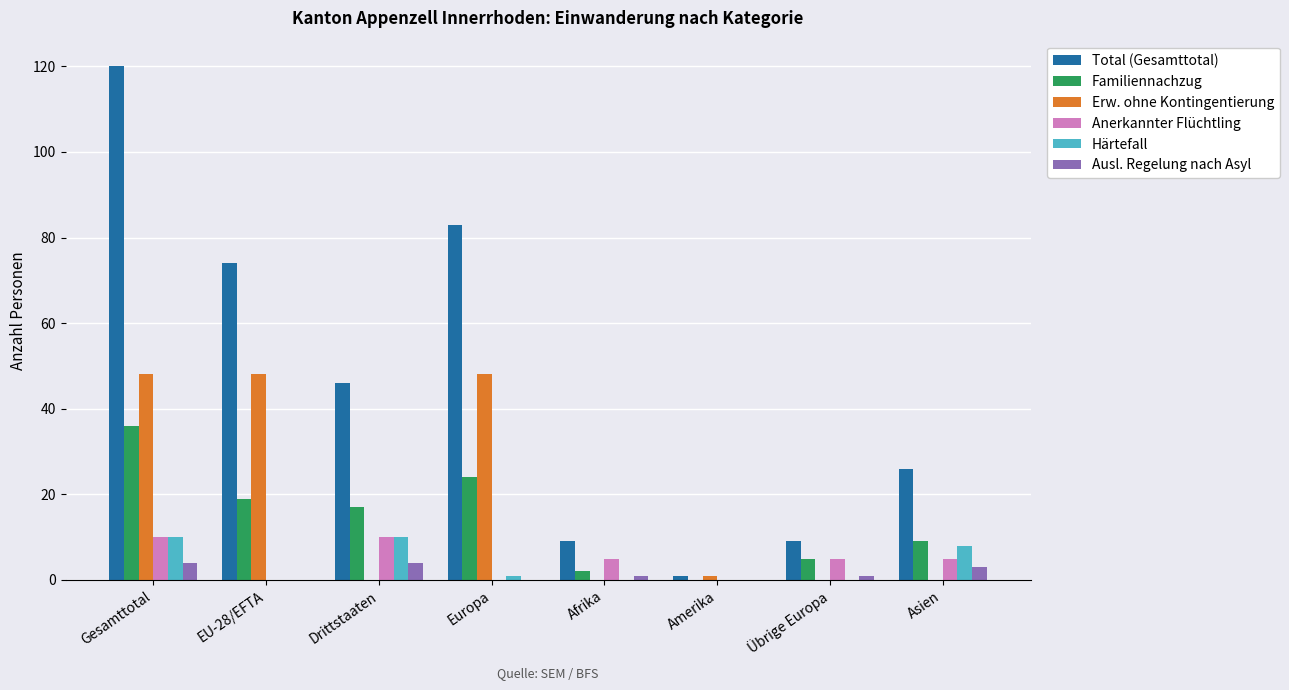

Reading left to right, list all the values displayed in this chart.

Total (Gesamttotal): Gesamttotal=120	EU-28/EFTA=74	Drittstaaten=46	Europa=83	Afrika=9	Amerika=1	Übrige Europa=9	Asien=26
Familiennachzug: Gesamttotal=36	EU-28/EFTA=19	Drittstaaten=17	Europa=24	Afrika=2	Amerika=0	Übrige Europa=5	Asien=9
Erw. ohne Kontingentierung: Gesamttotal=48	EU-28/EFTA=48	Drittstaaten=0	Europa=48	Afrika=0	Amerika=1	Übrige Europa=0	Asien=0
Anerkannter Flüchtling: Gesamttotal=10	EU-28/EFTA=0	Drittstaaten=10	Europa=0	Afrika=5	Amerika=0	Übrige Europa=5	Asien=5
Härtefall: Gesamttotal=10	EU-28/EFTA=0	Drittstaaten=10	Europa=1	Afrika=0	Amerika=0	Übrige Europa=0	Asien=8
Ausl. Regelung nach Asyl: Gesamttotal=4	EU-28/EFTA=0	Drittstaaten=4	Europa=0	Afrika=1	Amerika=0	Übrige Europa=1	Asien=3